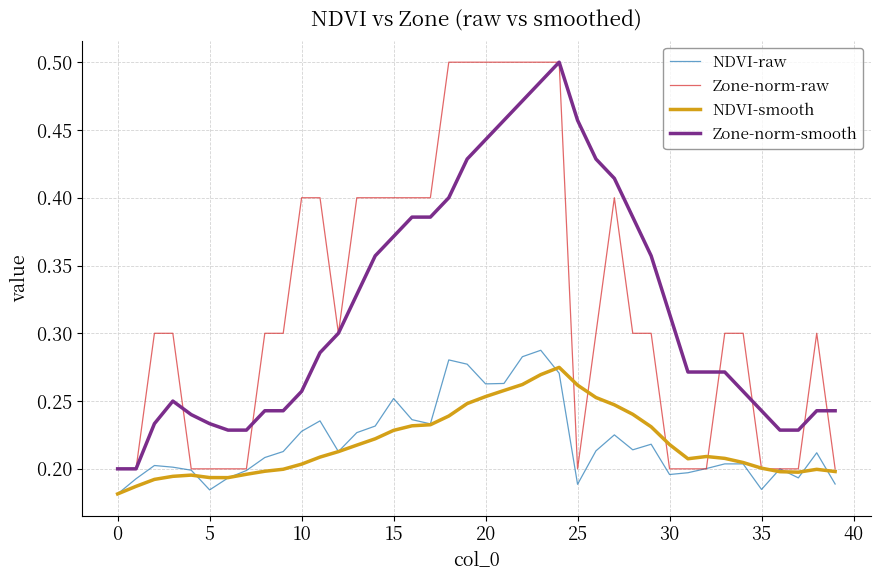

True or false: NDVI-smooth and Zone-norm-smooth intersect in this chart.

False